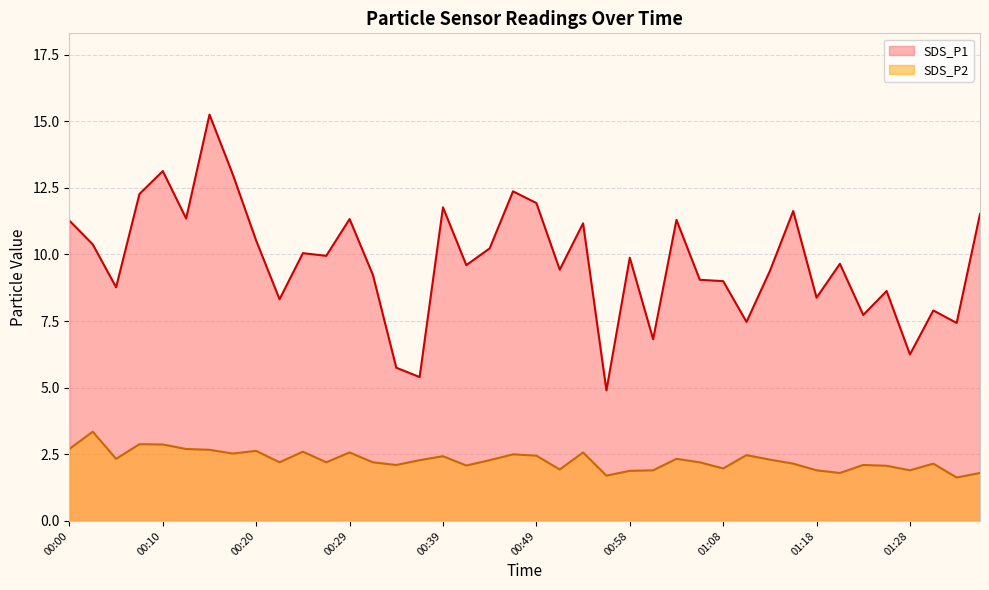

What is the value of the SDS_P2 point at the 30th from the left?

2.5